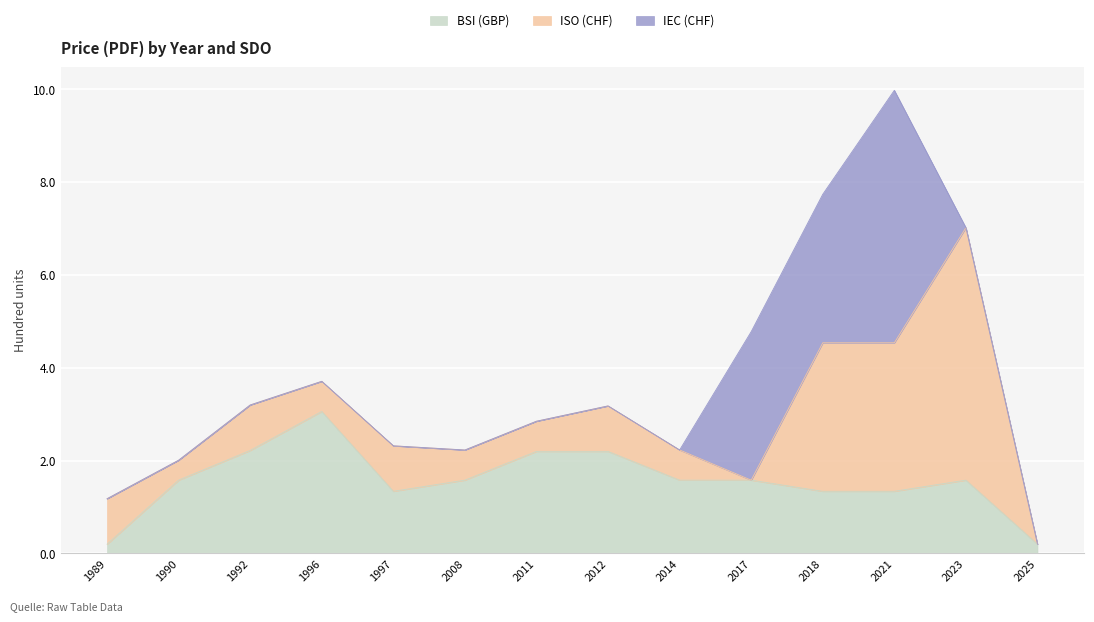

Which has a higher value, 2012 or 2011?

2012